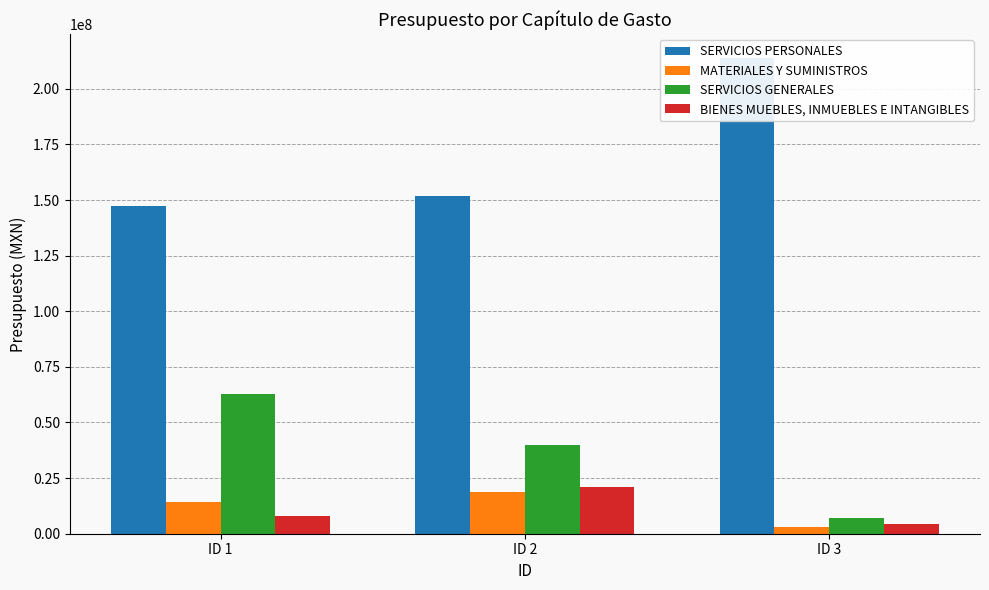

What is the value of the SERVICIOS GENERALES bar at the 3rd from the left?

7167650.0